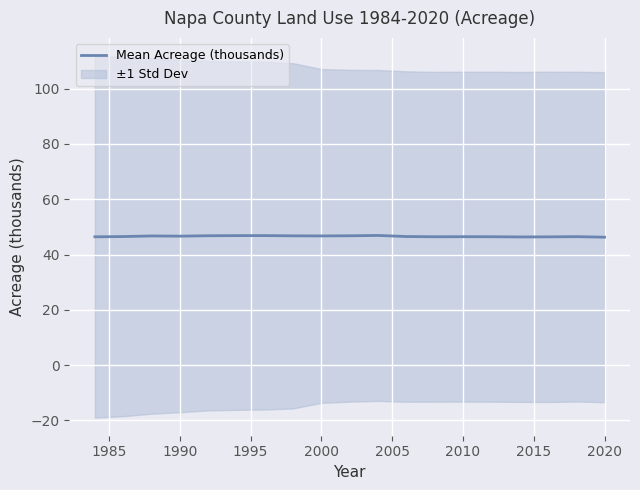

What is the value of the 4th point from the left?

46.7